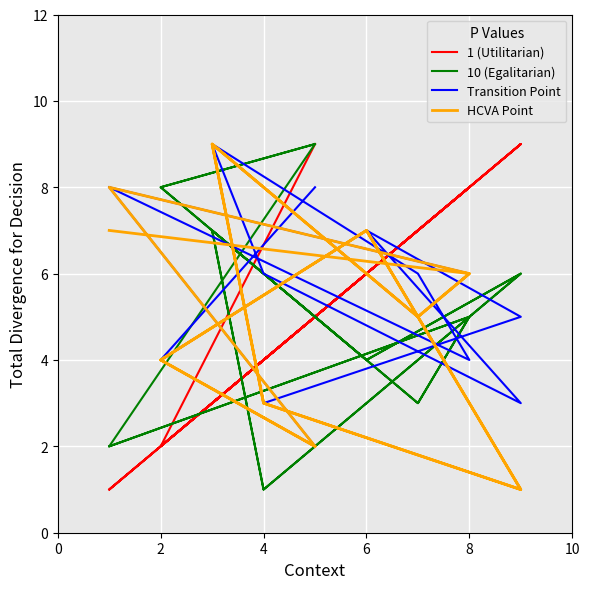

How many Transition Point values are between 4 and 8?

13